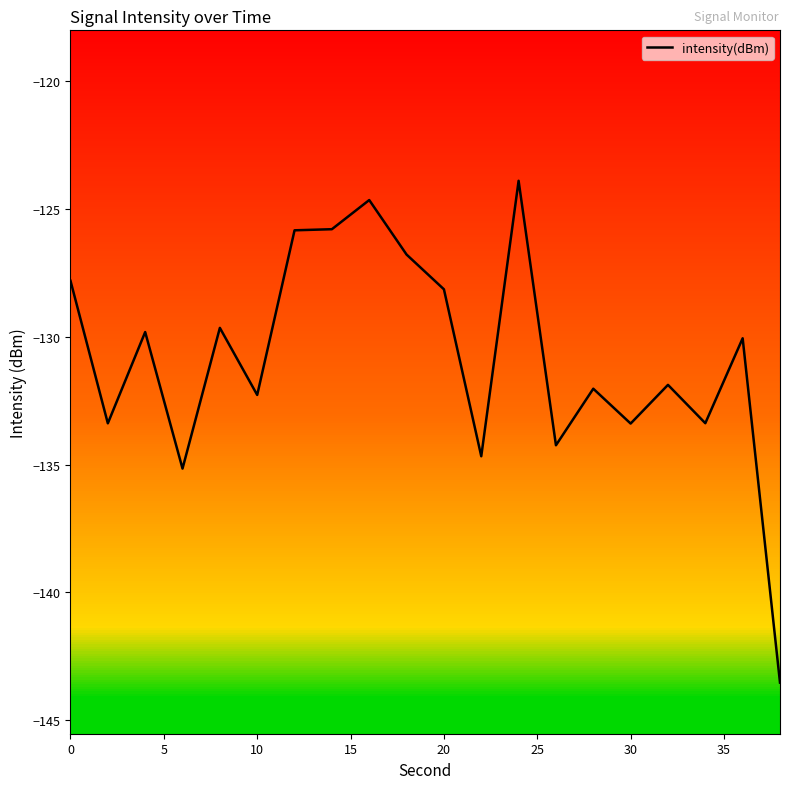

Reading right to left, transcribe all the data shown in this chart.

-143.5	-130.1	-133.4	-131.9	-133.4	-132.0	-134.2	-123.9	-134.7	-128.1	-126.8	-124.6	-125.8	-125.8	-132.3	-129.6	-135.2	-129.8	-133.4	-127.8